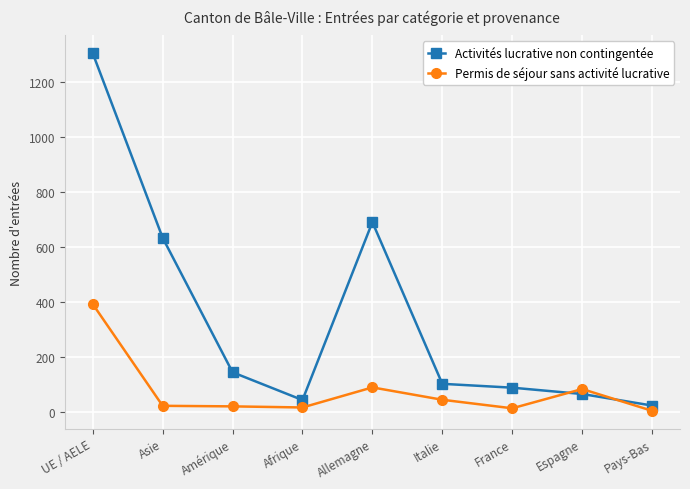

At which category does Activités lucrative non contingentée reach its first local peak?

Allemagne